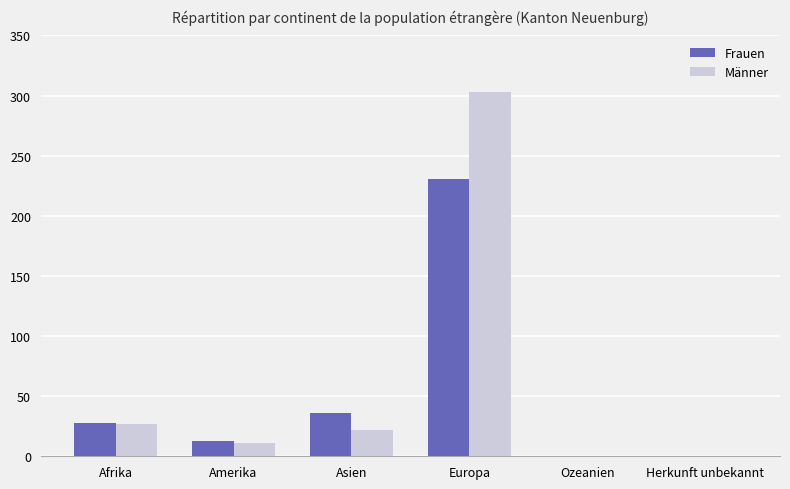

The value of Frauen at Asien is 14. True or false?

False